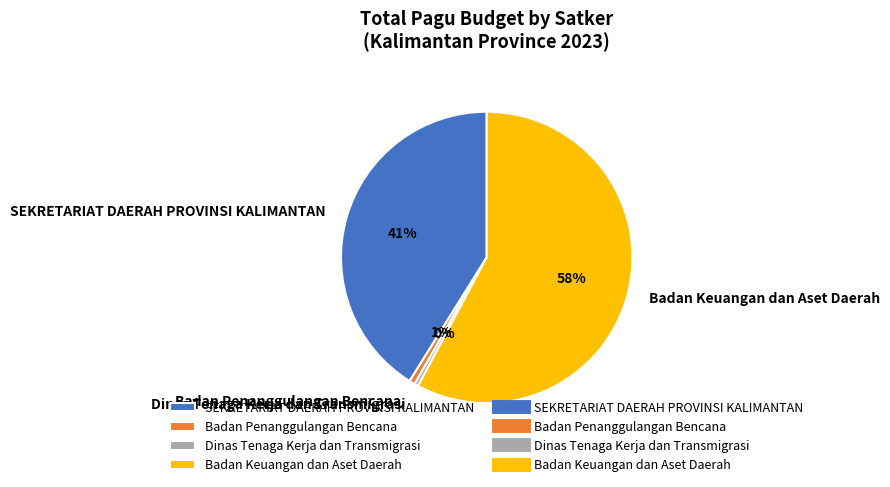

Which category has the biggest portion of the pie?

Badan Keuangan dan Aset Daerah